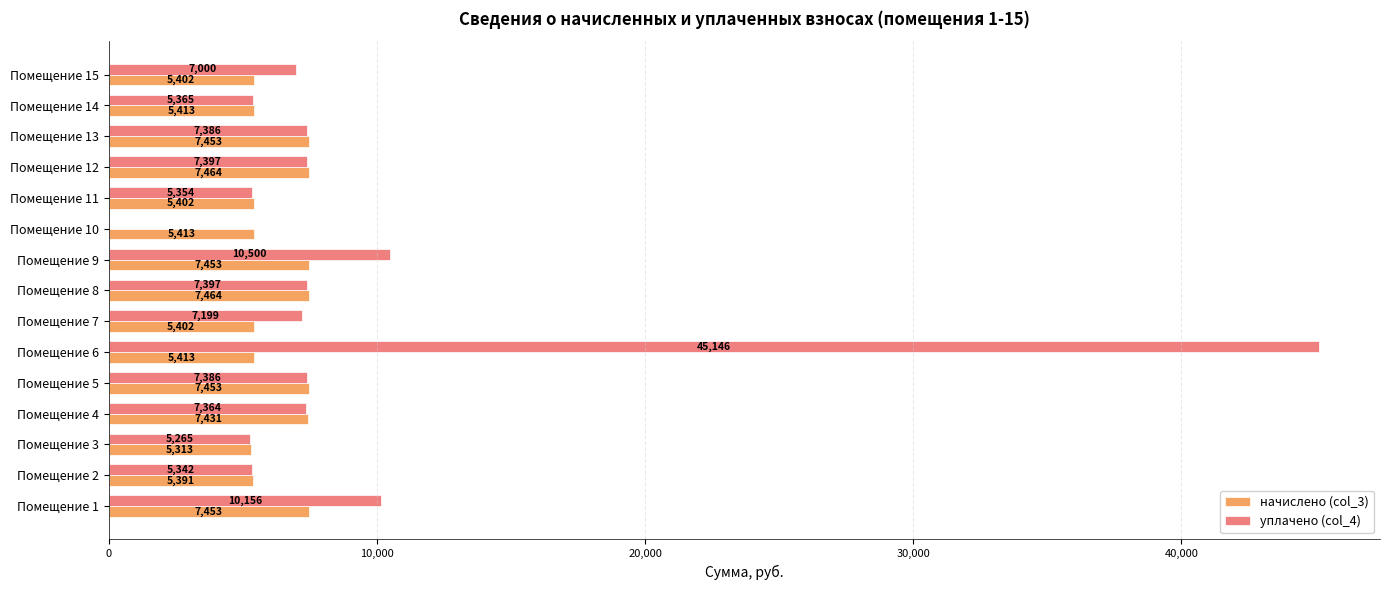

What is the maximum value for уплачено (col_4)?

45146.4